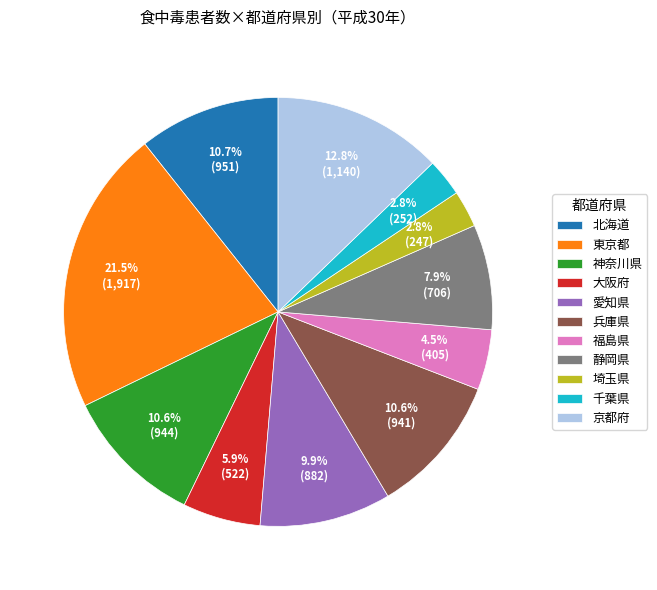

What percentage is NOT represented by 兵庫県?

89.4%